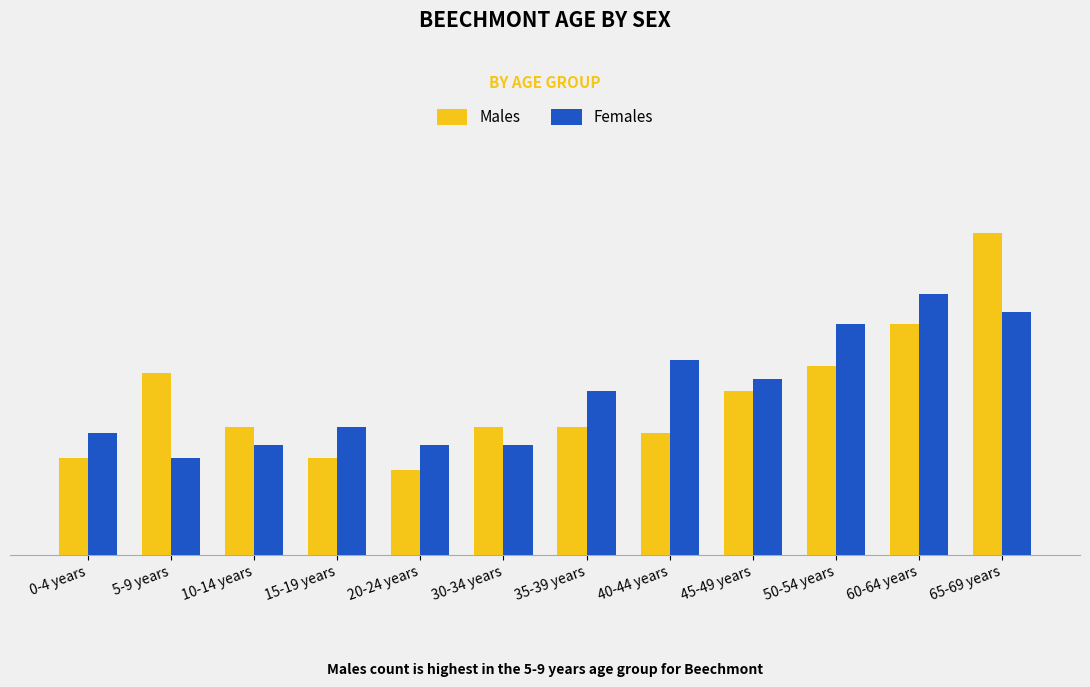

Reading right to left, what are all the values shown in this chart?

Males: 65-69 years=53	60-64 years=38	50-54 years=31	45-49 years=27	40-44 years=20	35-39 years=21	30-34 years=21	20-24 years=14	15-19 years=16	10-14 years=21	5-9 years=30	0-4 years=16
Females: 65-69 years=40	60-64 years=43	50-54 years=38	45-49 years=29	40-44 years=32	35-39 years=27	30-34 years=18	20-24 years=18	15-19 years=21	10-14 years=18	5-9 years=16	0-4 years=20